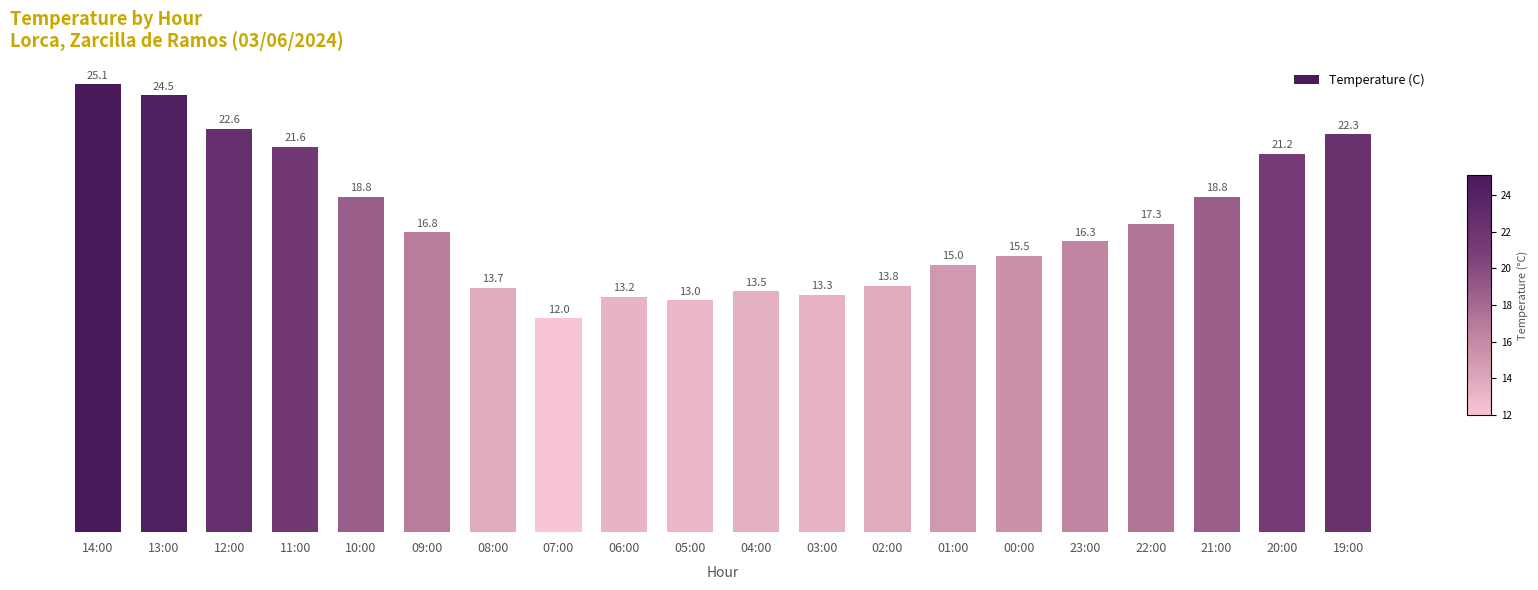

Is it true that the value at 03:00 is 7.5?

False